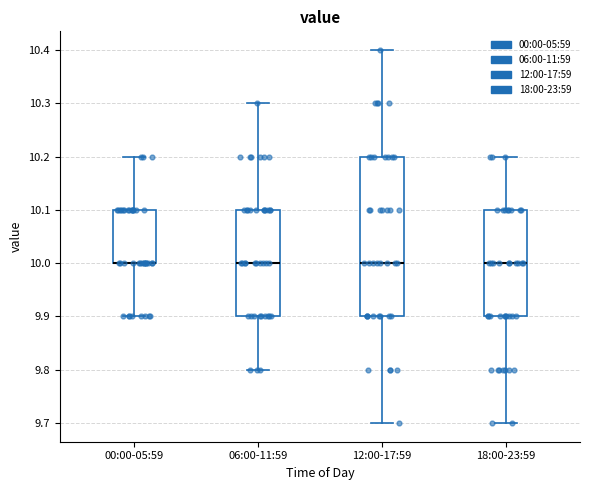

Comparing the boxes themselves (not the whiskers), which one is the tallest?

12:00-17:59